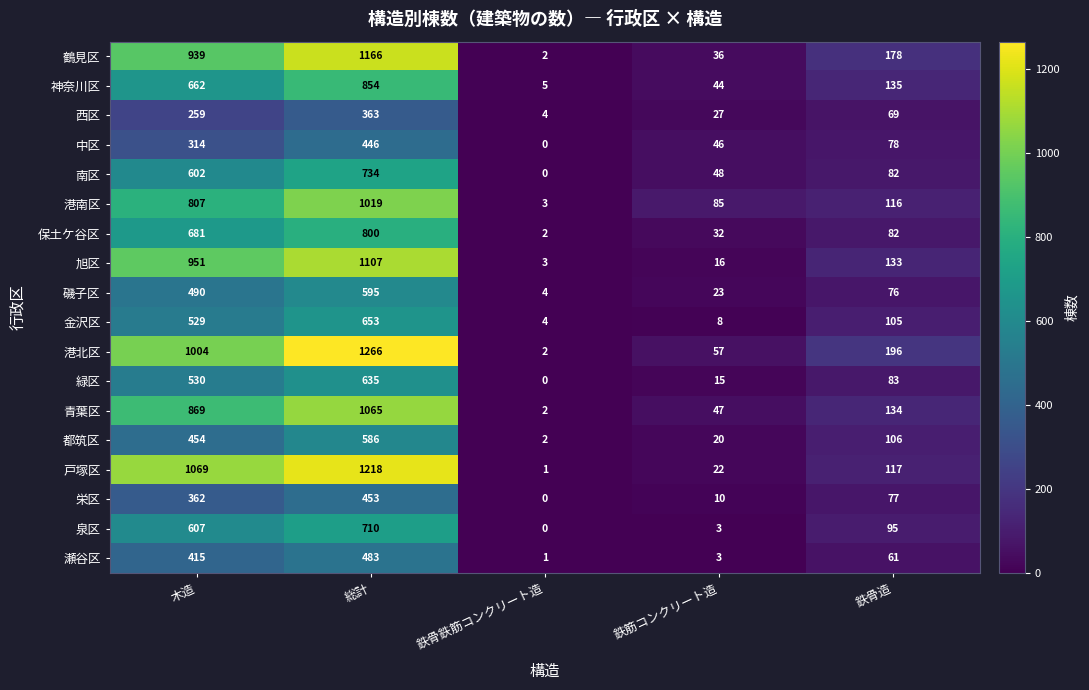

What is the sum of the 鶴見区 values at 鉄骨造 and 木造?

1117